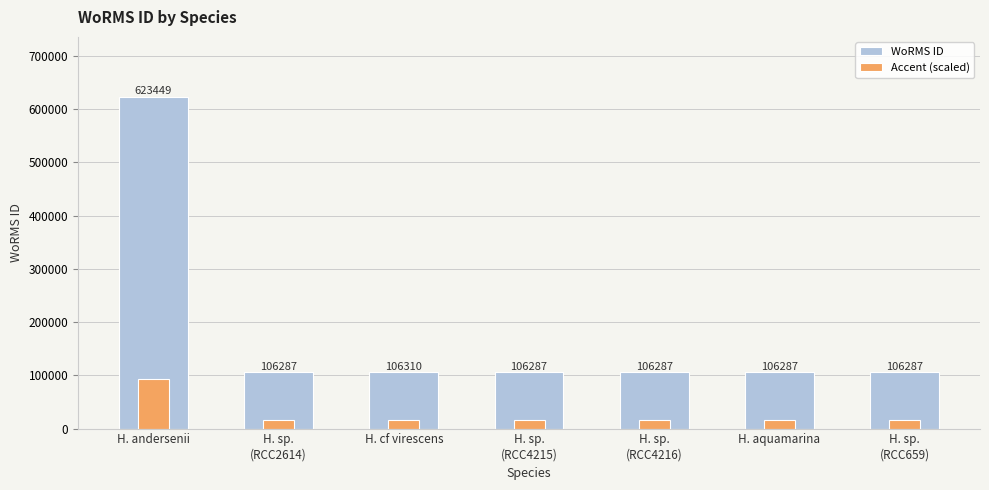

What is the difference between the maximum and minimum values in the Accent (scaled) series?

77574.3